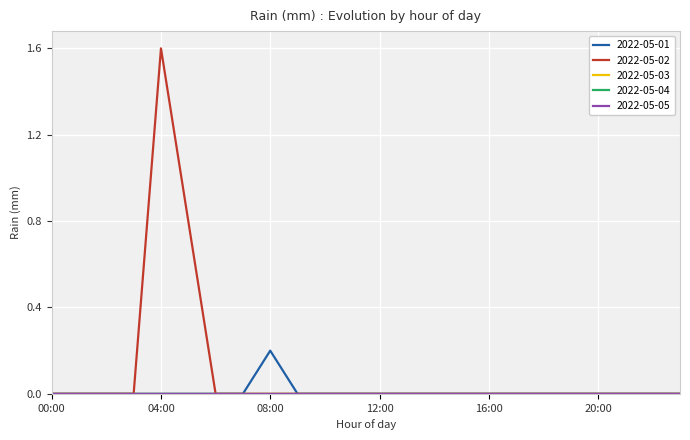

Reading right to left, list all the values displayed in this chart.

2022-05-01: 23:00=0.0	22:00=0.0	21:00=0.0	20:00=0.0	19:00=0.0	18:00=0.0	17:00=0.0	16:00=0.0	15:00=0.0	14:00=0.0	13:00=0.0	12:00=0.0	11:00=0.0	10:00=0.0	09:00=0.0	08:00=0.2	07:00=0.0	06:00=0.0	05:00=0.0	04:00=0.0	03:00=0.0	02:00=0.0	01:00=0.0	00:00=0.0
2022-05-02: 23:00=0.0	22:00=0.0	21:00=0.0	20:00=0.0	19:00=0.0	18:00=0.0	17:00=0.0	16:00=0.0	15:00=0.0	14:00=0.0	13:00=0.0	12:00=0.0	11:00=0.0	10:00=0.0	09:00=0.0	08:00=0.0	07:00=0.0	06:00=0.0	05:00=0.8	04:00=1.6	03:00=0.0	02:00=0.0	01:00=0.0	00:00=0.0
2022-05-03: 23:00=0.0	22:00=0.0	21:00=0.0	20:00=0.0	19:00=0.0	18:00=0.0	17:00=0.0	16:00=0.0	15:00=0.0	14:00=0.0	13:00=0.0	12:00=0.0	11:00=0.0	10:00=0.0	09:00=0.0	08:00=0.0	07:00=0.0	06:00=0.0	05:00=0.0	04:00=0.0	03:00=0.0	02:00=0.0	01:00=0.0	00:00=0.0
2022-05-04: 23:00=0.0	22:00=0.0	21:00=0.0	20:00=0.0	19:00=0.0	18:00=0.0	17:00=0.0	16:00=0.0	15:00=0.0	14:00=0.0	13:00=0.0	12:00=0.0	11:00=0.0	10:00=0.0	09:00=0.0	08:00=0.0	07:00=0.0	06:00=0.0	05:00=0.0	04:00=0.0	03:00=0.0	02:00=0.0	01:00=0.0	00:00=0.0
2022-05-05: 23:00=0.0	22:00=0.0	21:00=0.0	20:00=0.0	19:00=0.0	18:00=0.0	17:00=0.0	16:00=0.0	15:00=0.0	14:00=0.0	13:00=0.0	12:00=0.0	11:00=0.0	10:00=0.0	09:00=0.0	08:00=0.0	07:00=0.0	06:00=0.0	05:00=0.0	04:00=0.0	03:00=0.0	02:00=0.0	01:00=0.0	00:00=0.0